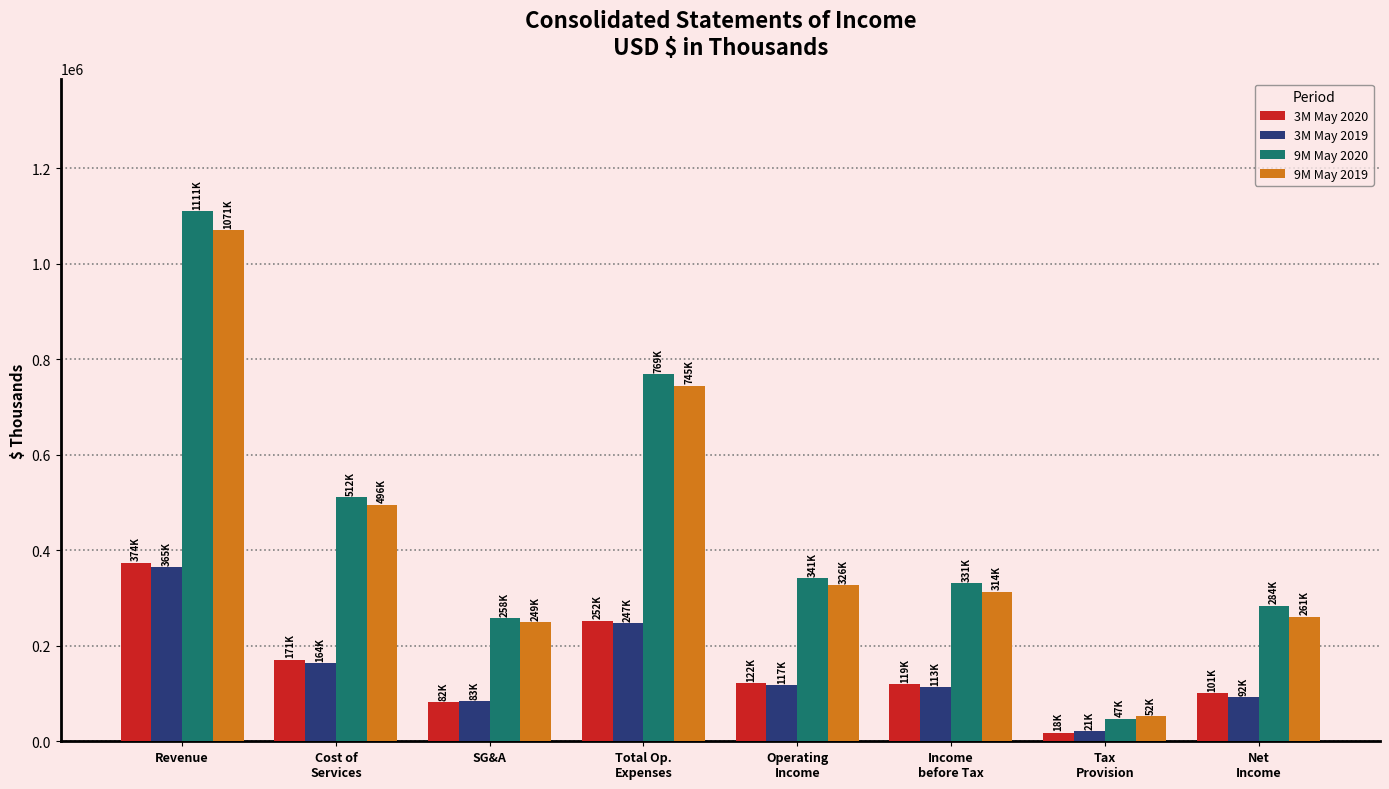

What is the lowest value of the 3M May 2019 series?

21119